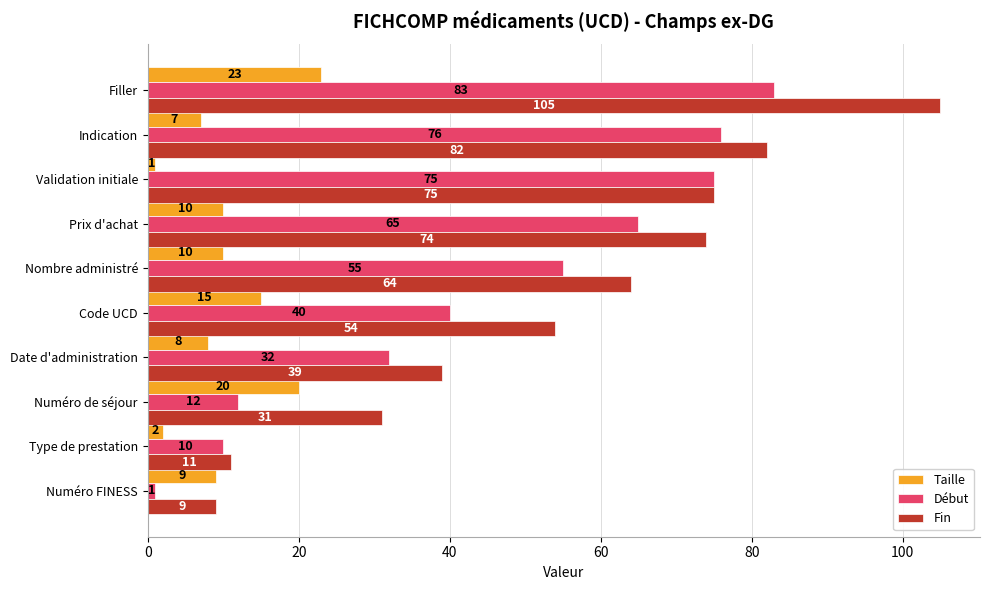

Where is Fin nearest to the value 57?

Code UCD